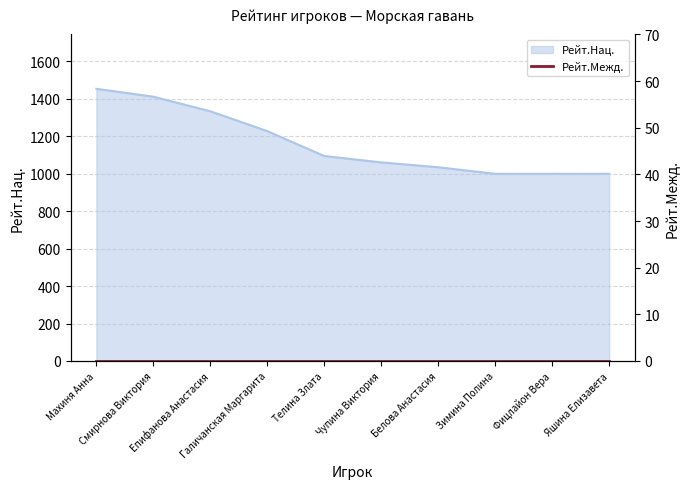

Reading left to right, extract all data points from this chart.

Махиня Анна=1454	Смирнова Виктория=1412	Епифанова Анастасия=1334	Галичанская Маргарита=1228	Телина Злата=1095	Чупина Виктория=1061	Белова Анастасия=1035	Зимина Полина=1000	Фицлайон Вера=1000	Яшина Елизавета=1000